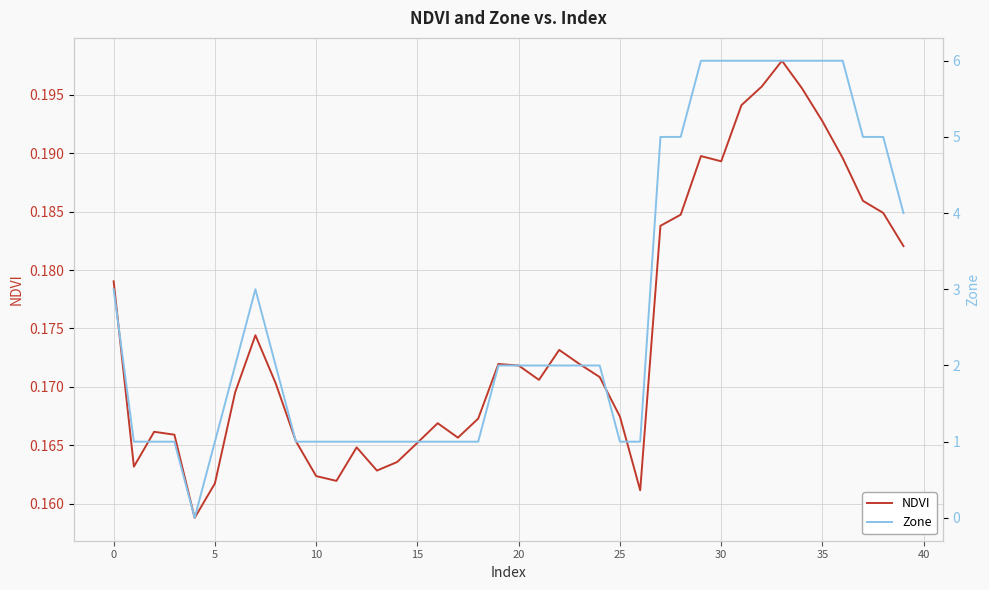

What are all the series names shown in the legend?

NDVI, Zone